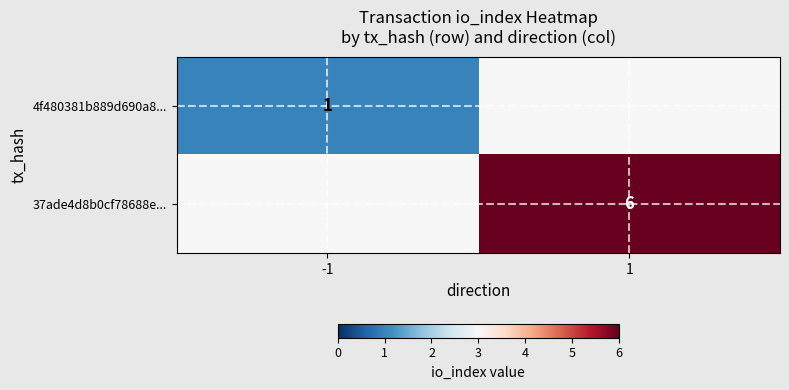

True or false: 37ade4d8b0cf78688e... has a value of 4 at 1.

False